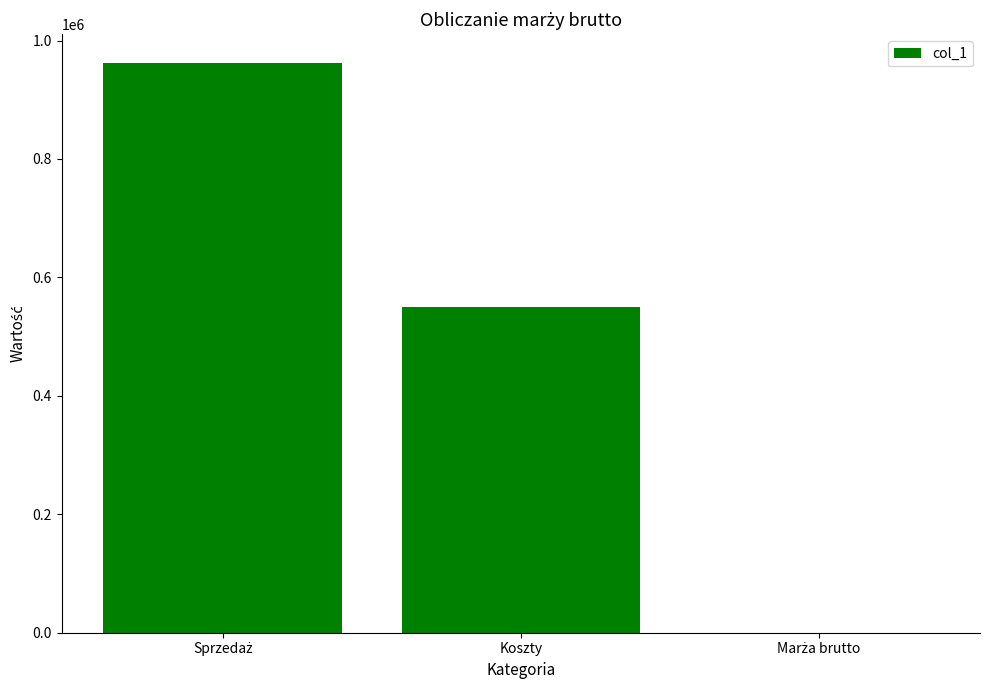

What is the maximum value shown in the chart?

962550.0